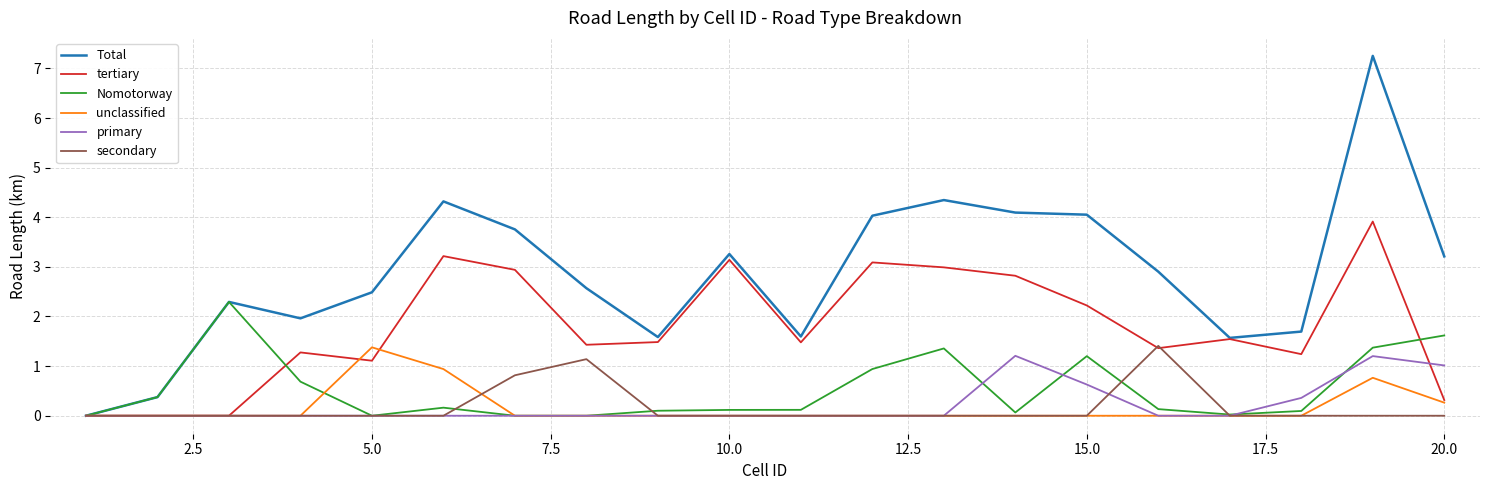

How many categories are shown in the chart?

20